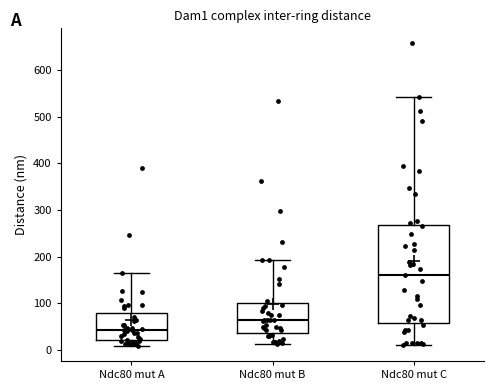

Reading left to right, read every box against the y-axis: the position of its median line, the range the box covers, and the ends of its whiskers. The values are not printed on the chart, so give them approximately, as read against the axis.

Ndc80 mut A: median 40, box 20 to 80, whiskers 10 to 160
Ndc80 mut B: median 60, box 40 to 100, whiskers 10 to 190
Ndc80 mut C: median 160, box 60 to 270, whiskers 10 to 540